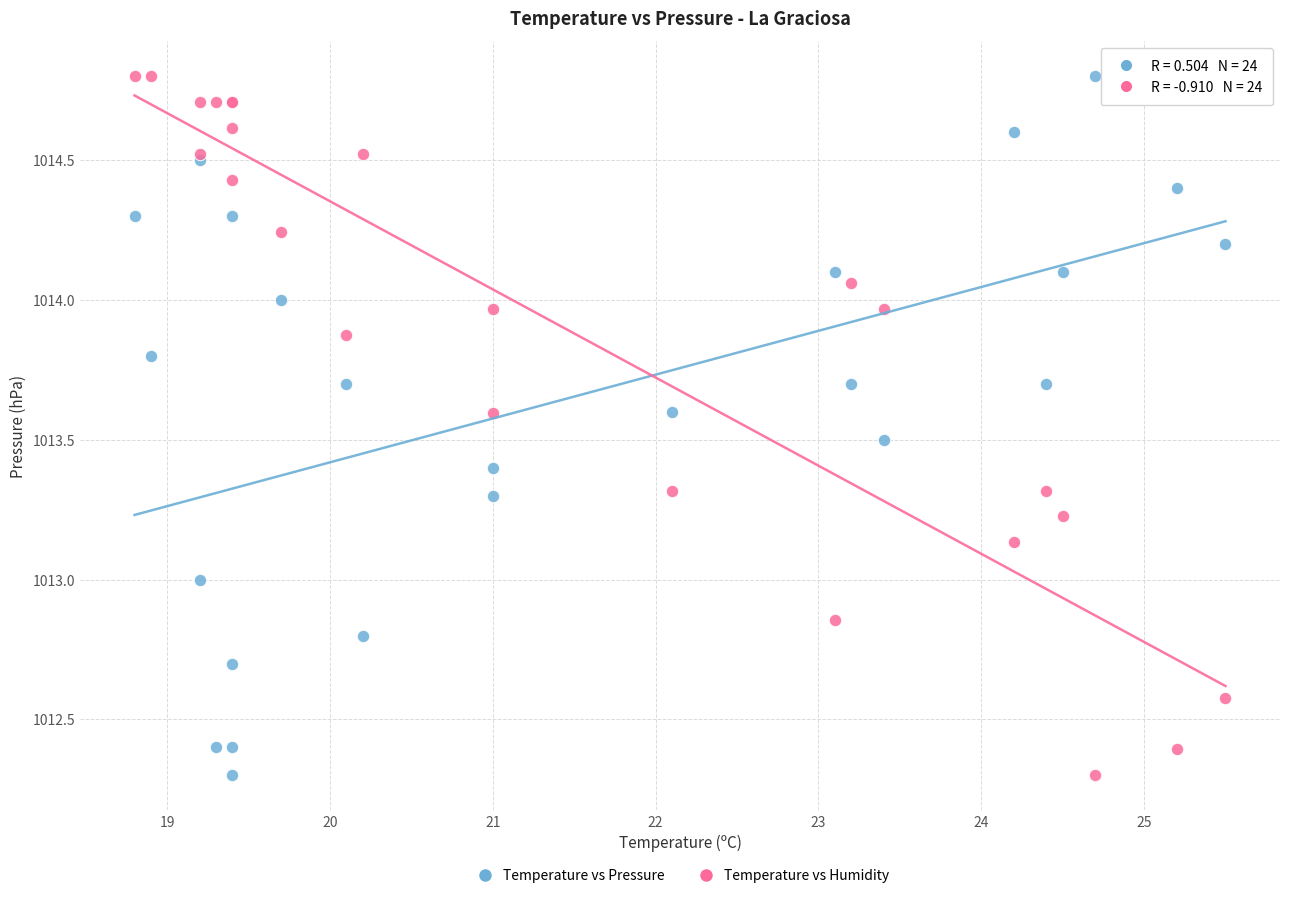

What is the X range (max minus min) for the scatter plot?

6.7